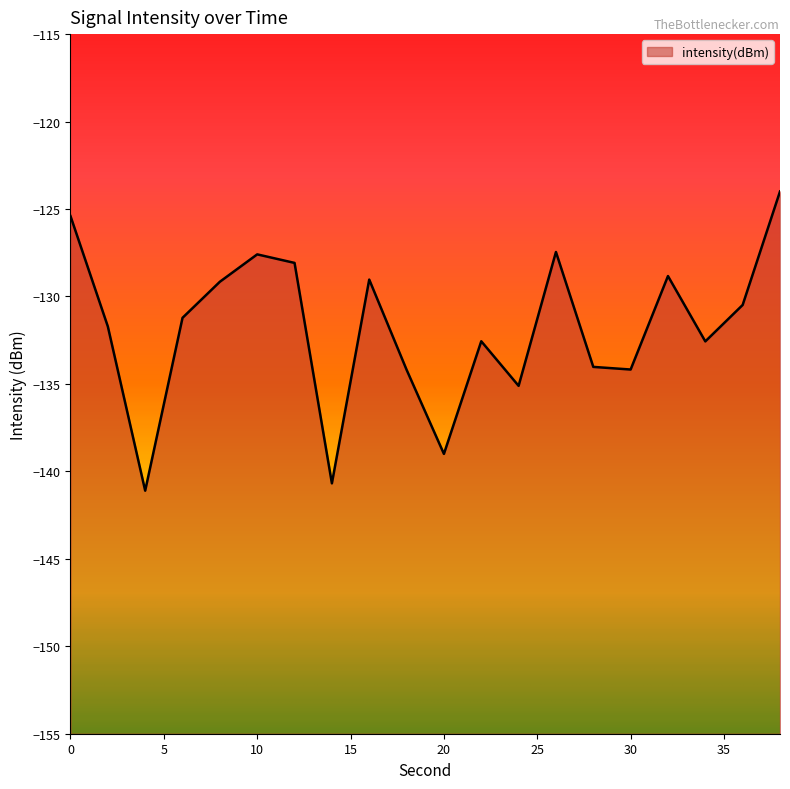

Which has a higher value, 26 or 36?

26